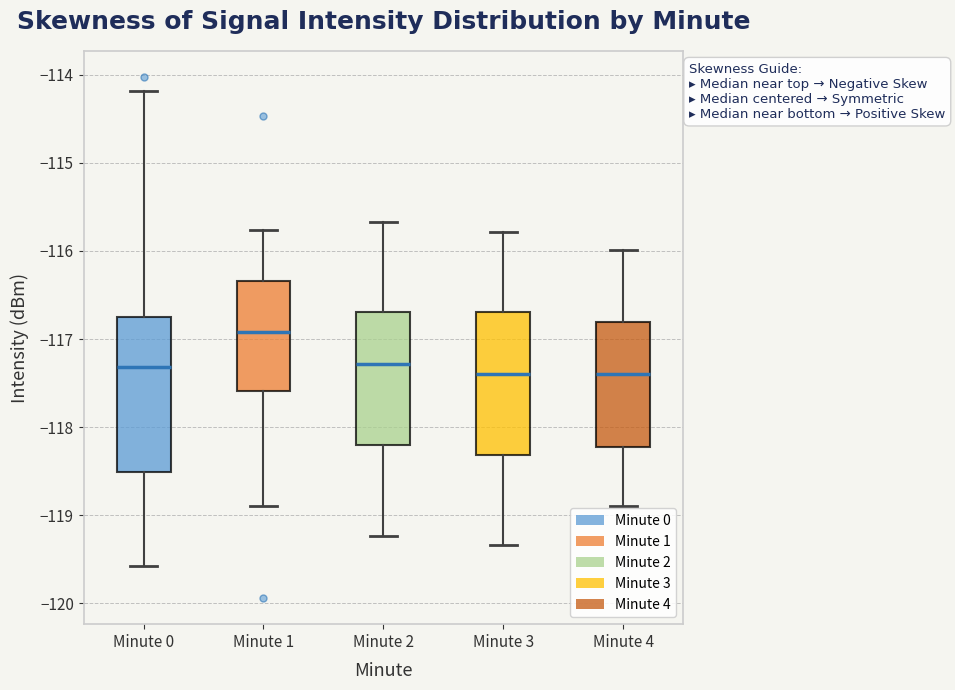

Reading left to right, transcribe this box plot: for each box, give where its median line is, the range the box spans, and where its two whiskers end, as read against the y-axis. The values are not printed on the chart, so give them approximately, as read against the axis.

Minute 0: median -117.3, box -118.5 to -116.8, whiskers -119.6 to -114.2
Minute 1: median -116.9, box -117.6 to -116.3, whiskers -118.9 to -115.8
Minute 2: median -117.3, box -118.2 to -116.7, whiskers -119.2 to -115.7
Minute 3: median -117.4, box -118.3 to -116.7, whiskers -119.3 to -115.8
Minute 4: median -117.4, box -118.2 to -116.8, whiskers -118.9 to -116.0